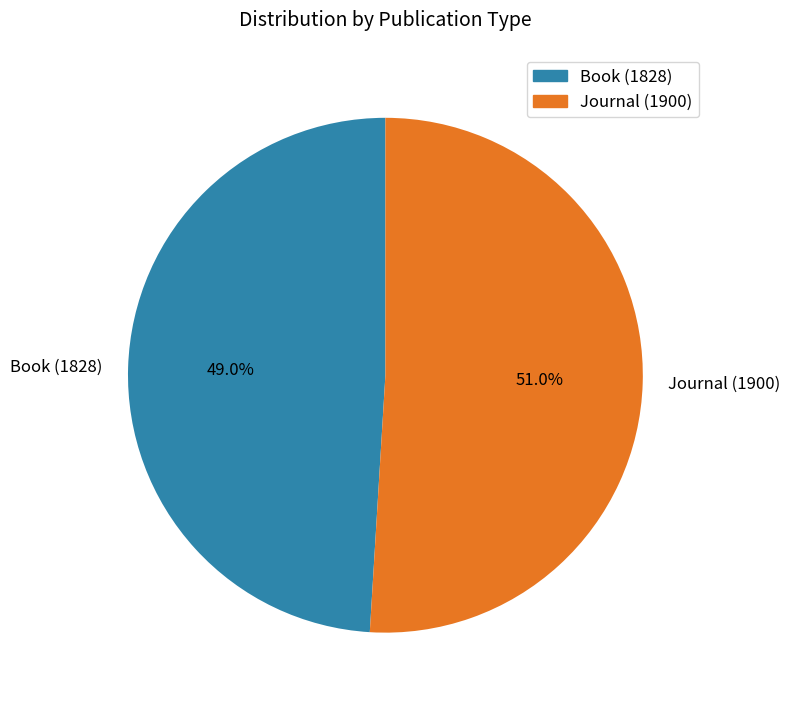

True or false: Journal (1900) accounts for 51% of the total.

True